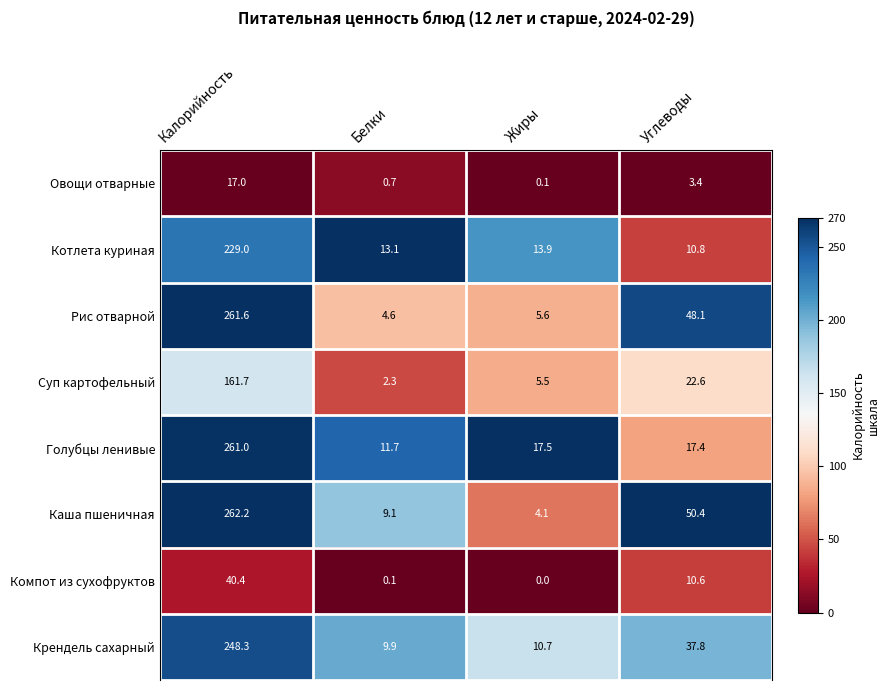

Which series changed the most between Жиры and Углеводы?

Каша пшеничная